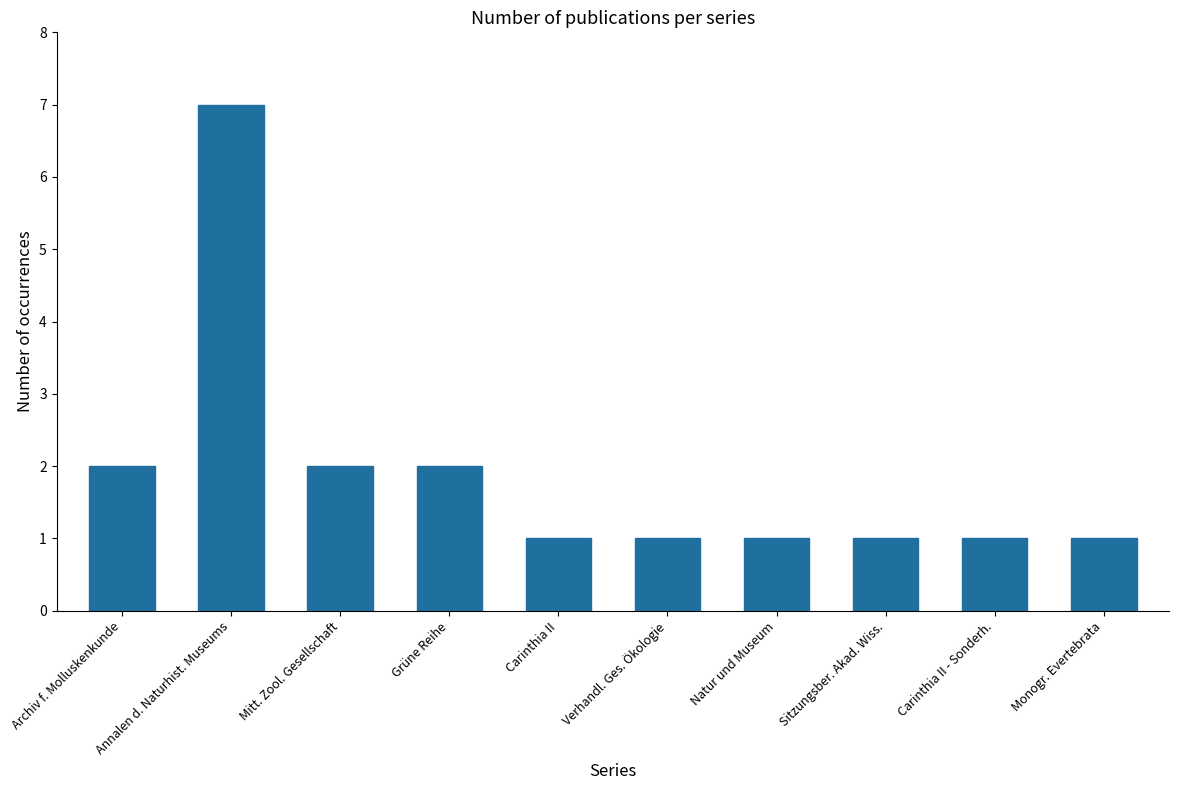

What is the difference between the second highest and second lowest values?

1